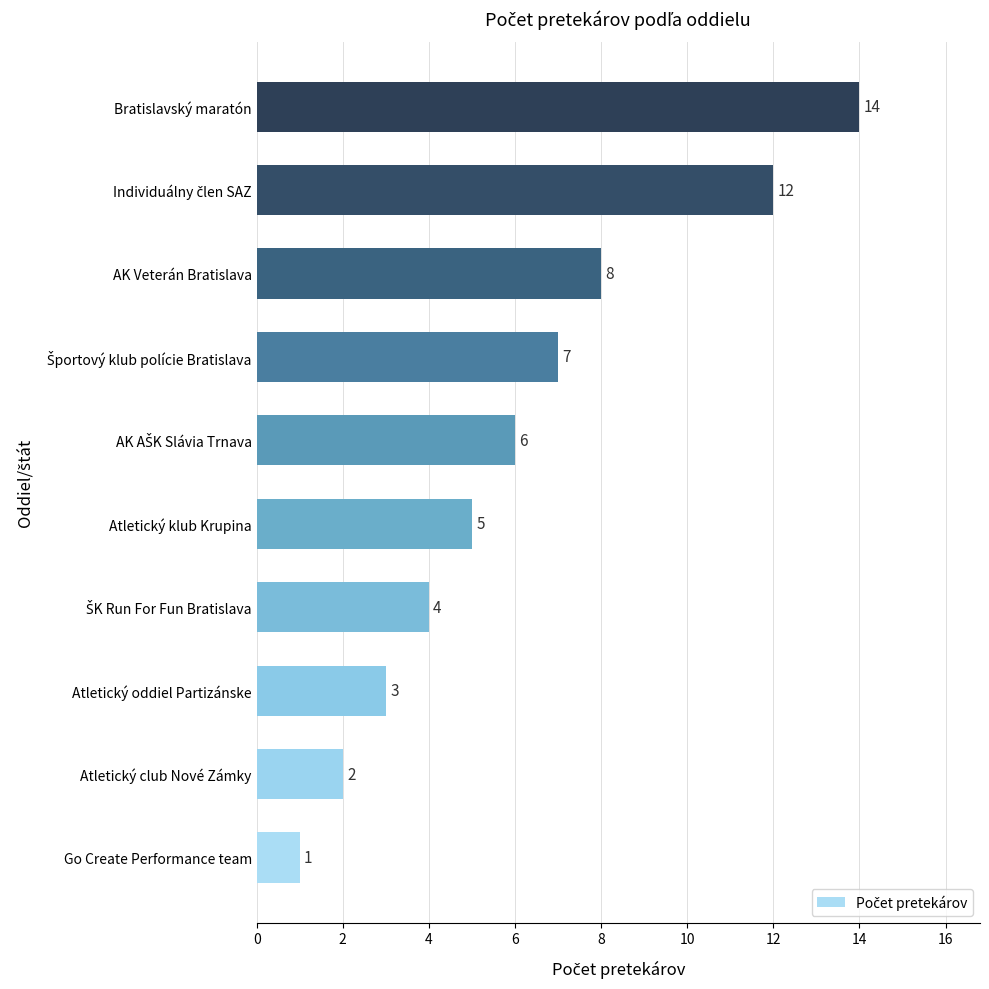

Read the value at Bratislavský maratón.

14